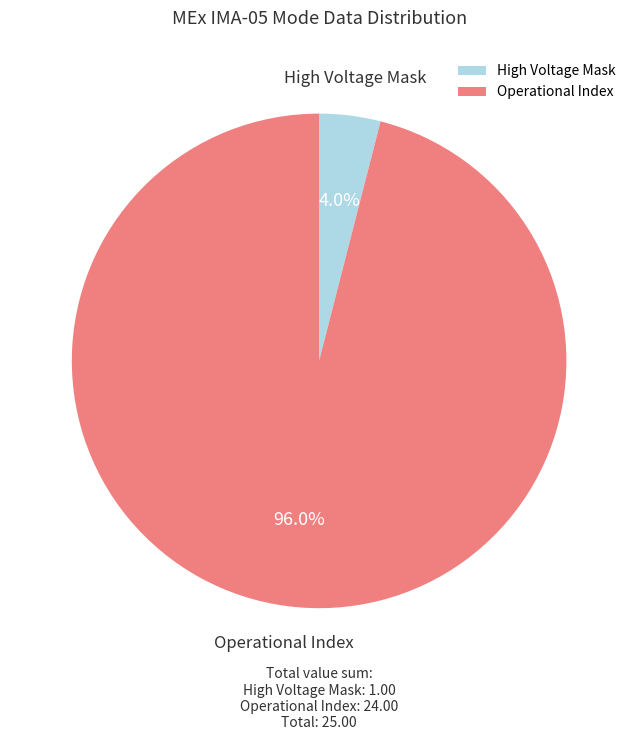

Approximately how many times larger is the value at Operational Index compared to High Voltage Mask?

24.0